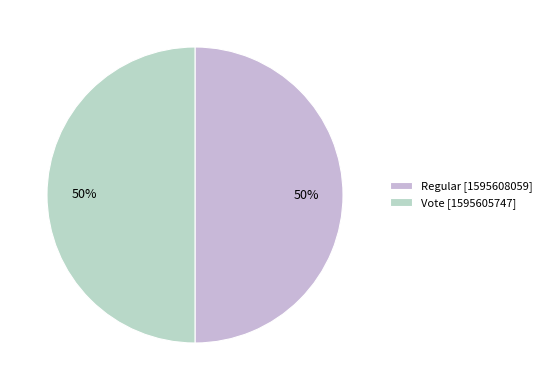

How many slices are in this pie chart?

2